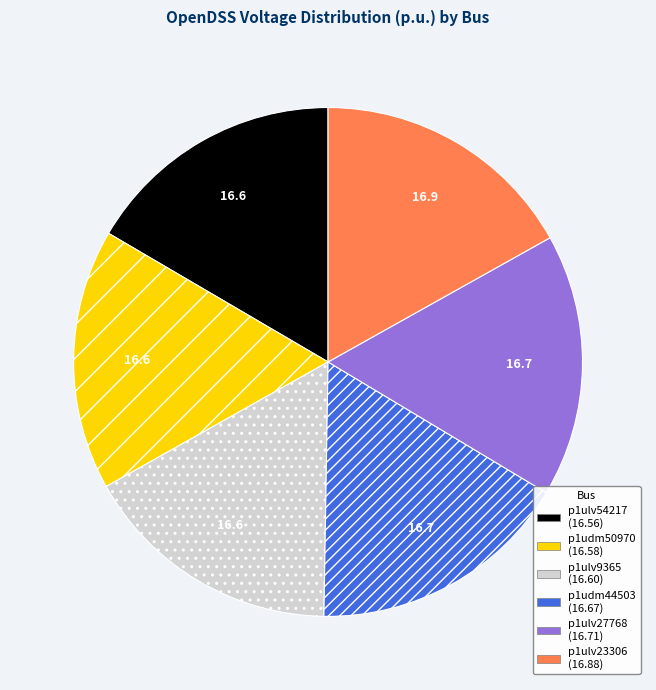

Is the sum of p1ulv27768 and p1udm50970 greater than half?

No